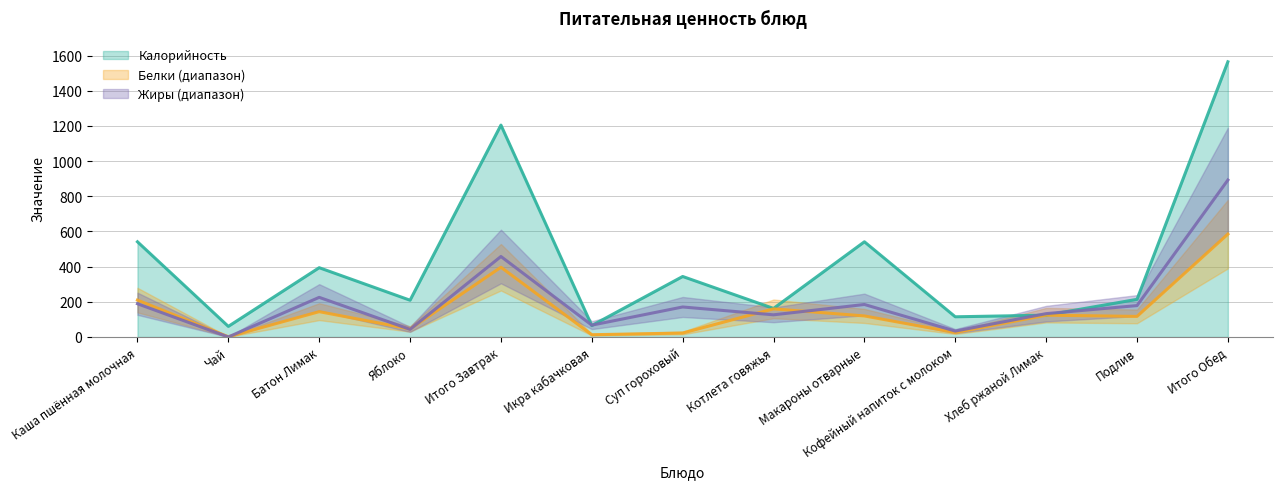

Between which two adjacent categories do Жиры and Белки first intersect?

Чай and Батон Лимак